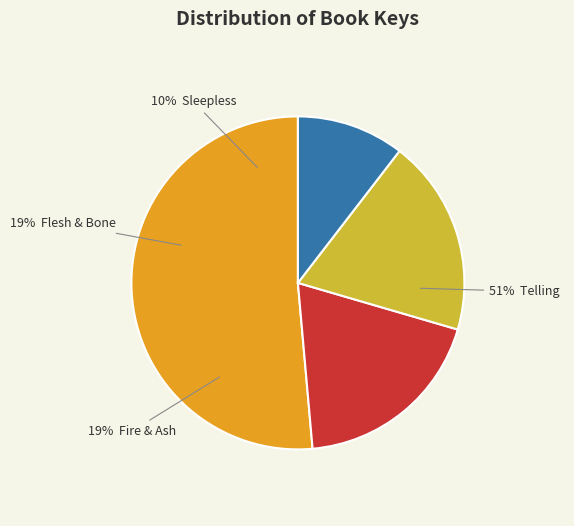

Combined, do Sleepless and Fire & Ash account for over 50%?

No